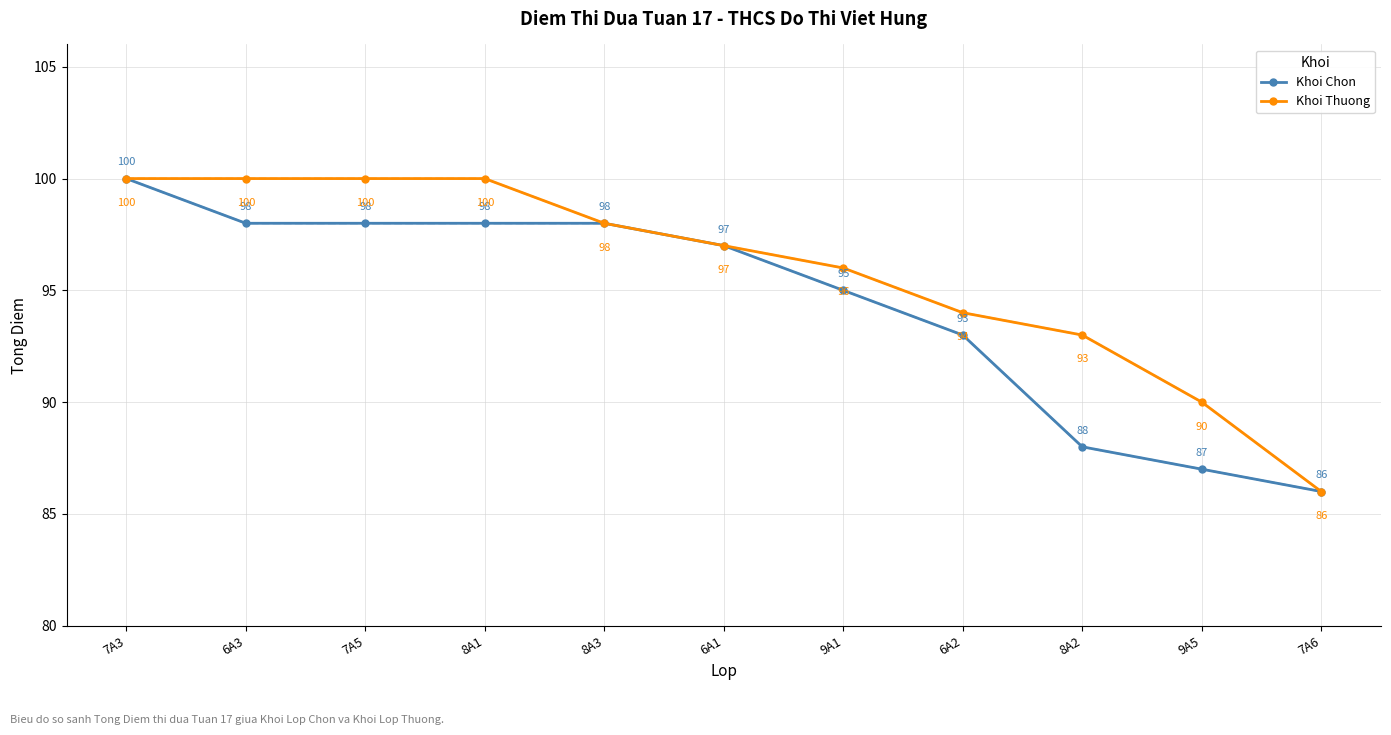

Is the value of Khoi Chon at 9A1 greater than the value of Khoi Thuong at 7A3?

No